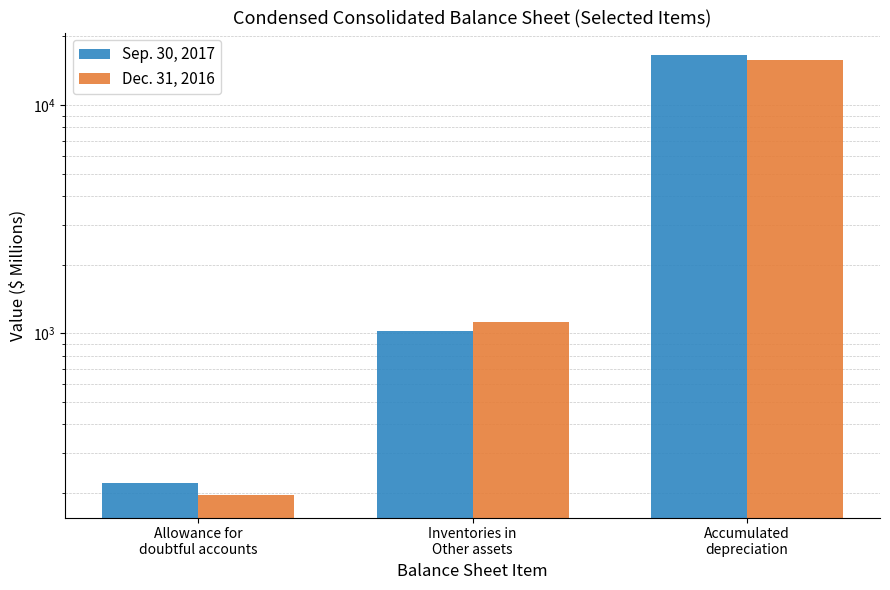

How many bars are there in total?

6